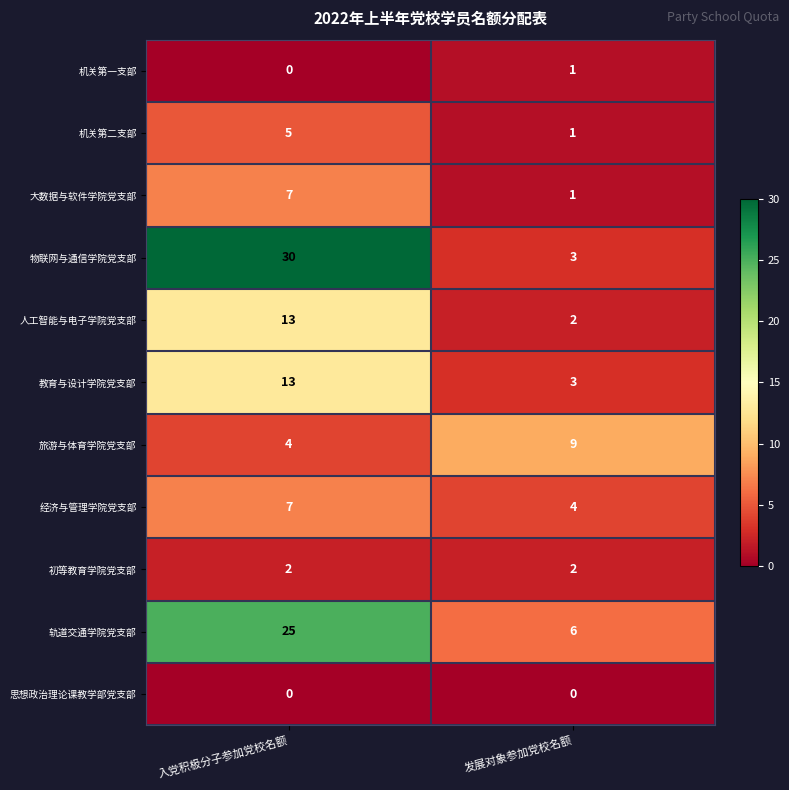

Between 入党积极分子参加党校名额 and 发展对象参加党校名额, which series saw the biggest shift?

物联网与通信学院党支部